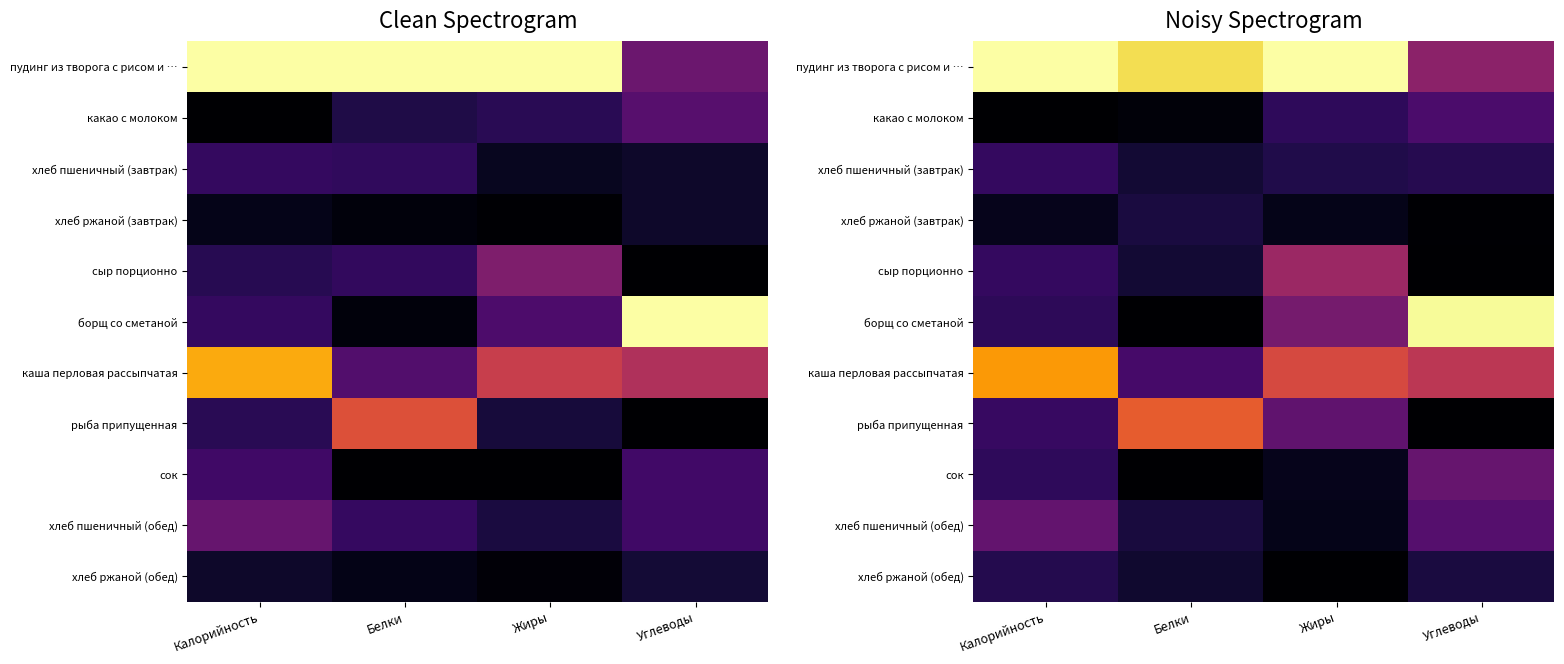

List the labels in order of хлеб пшеничный (завтрак) value, largest first.

Калорийность, Углеводы, Жиры, Белки